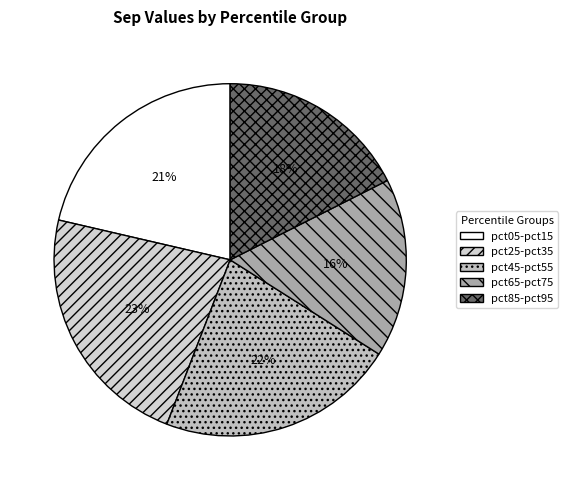

How many slices are in this pie chart?

5